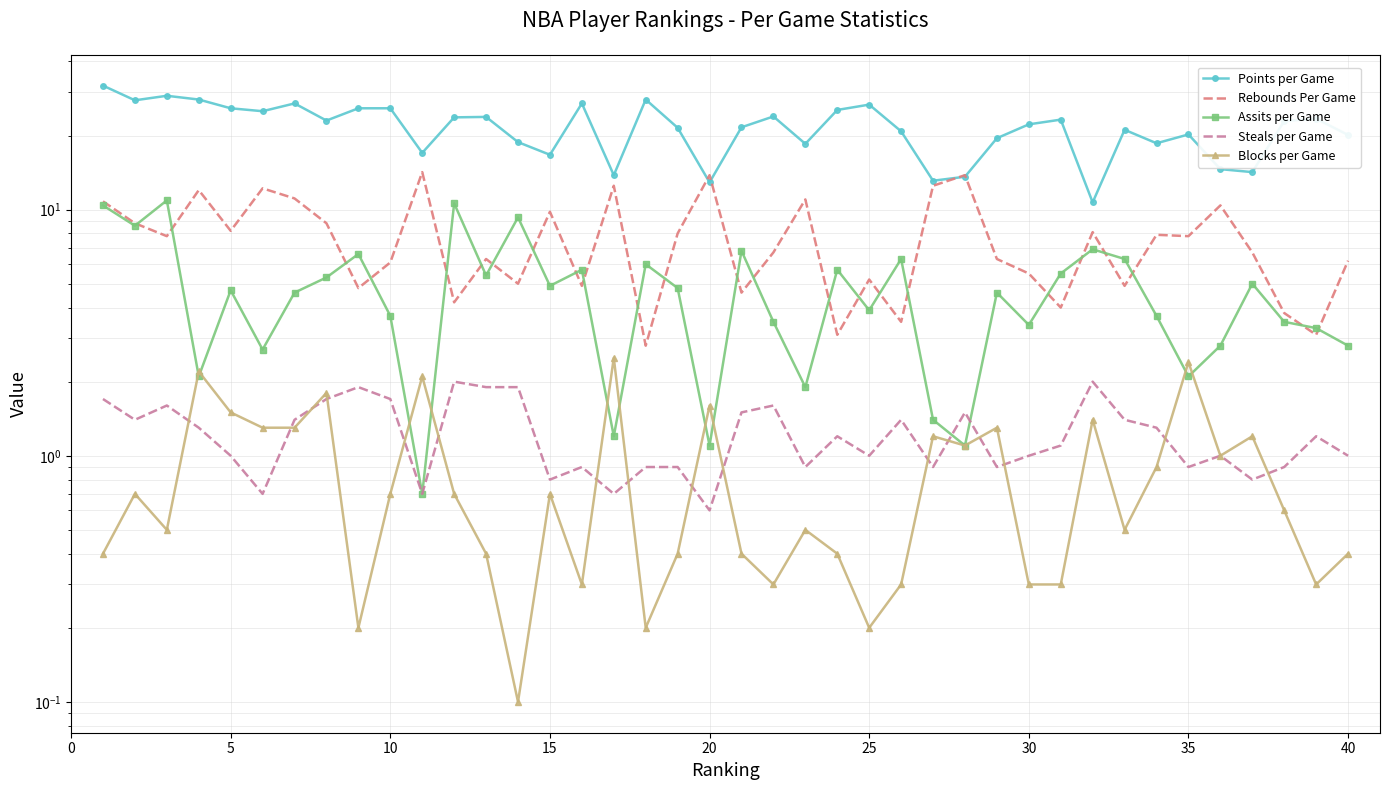

What is the sum of all Blocks per Game values?

34.6